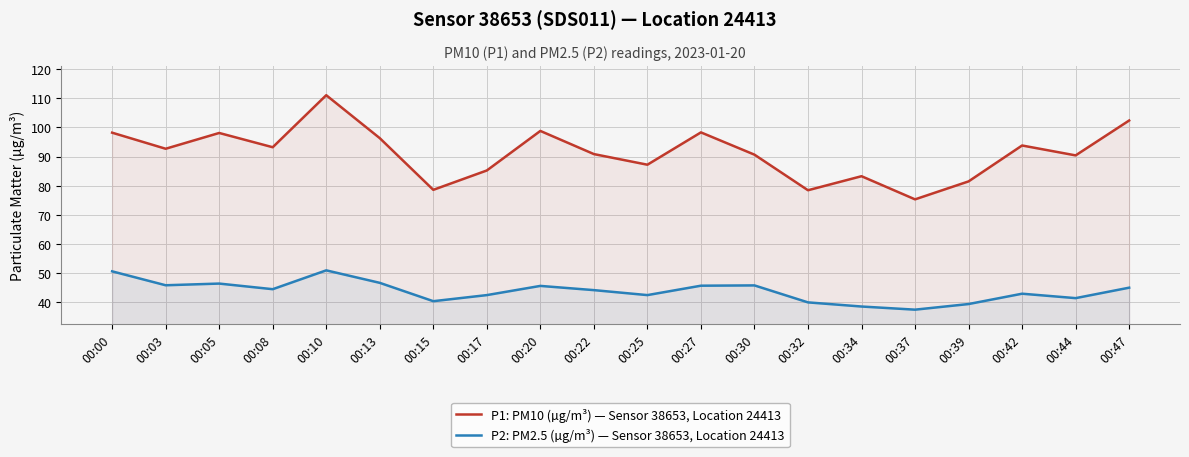

What is the average value of the P2: PM2.5 (µg/m³) — Sensor 38653, Location 24413 series?

43.8